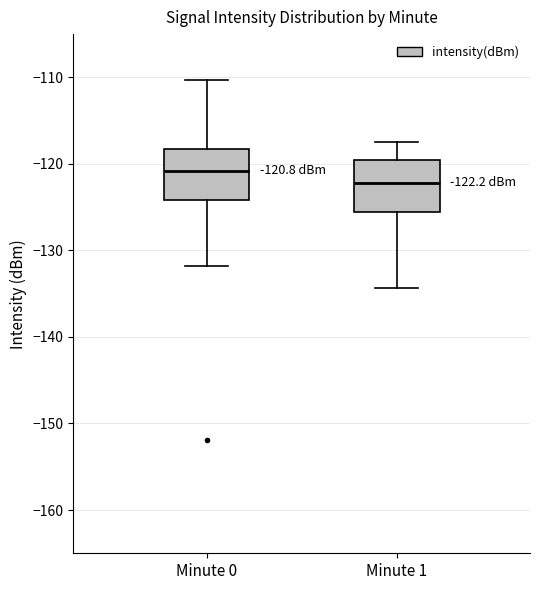

Which box's median line is the lowest?

Minute 1